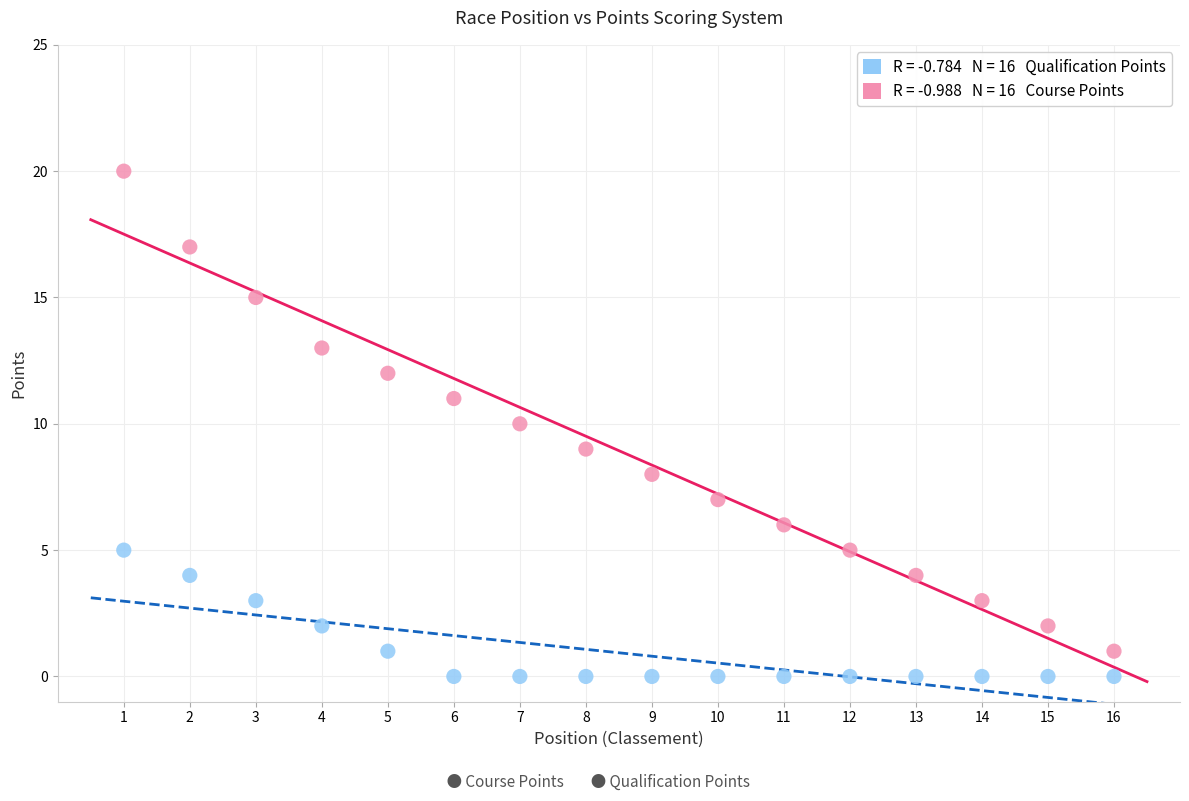

Across all data points, what is the range of X values (max minus min)?

15